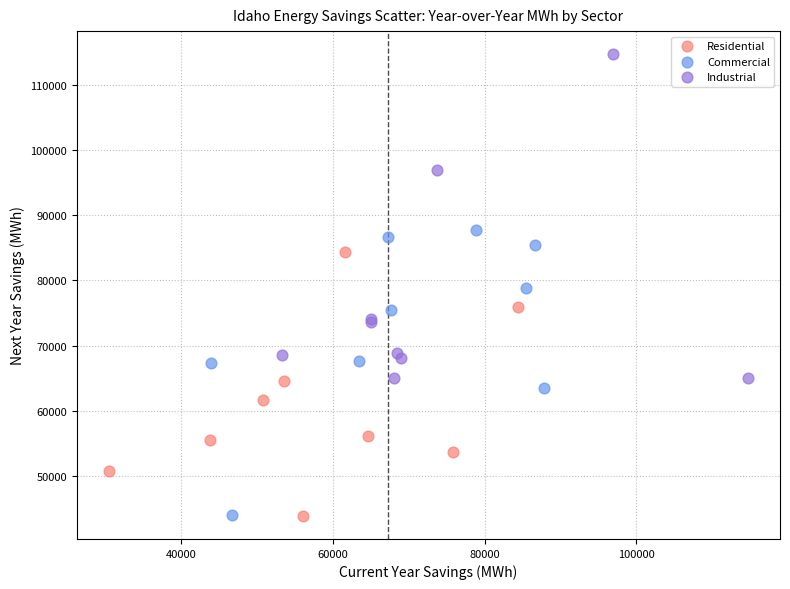

Which series has the largest Y range (max minus min)?

Industrial